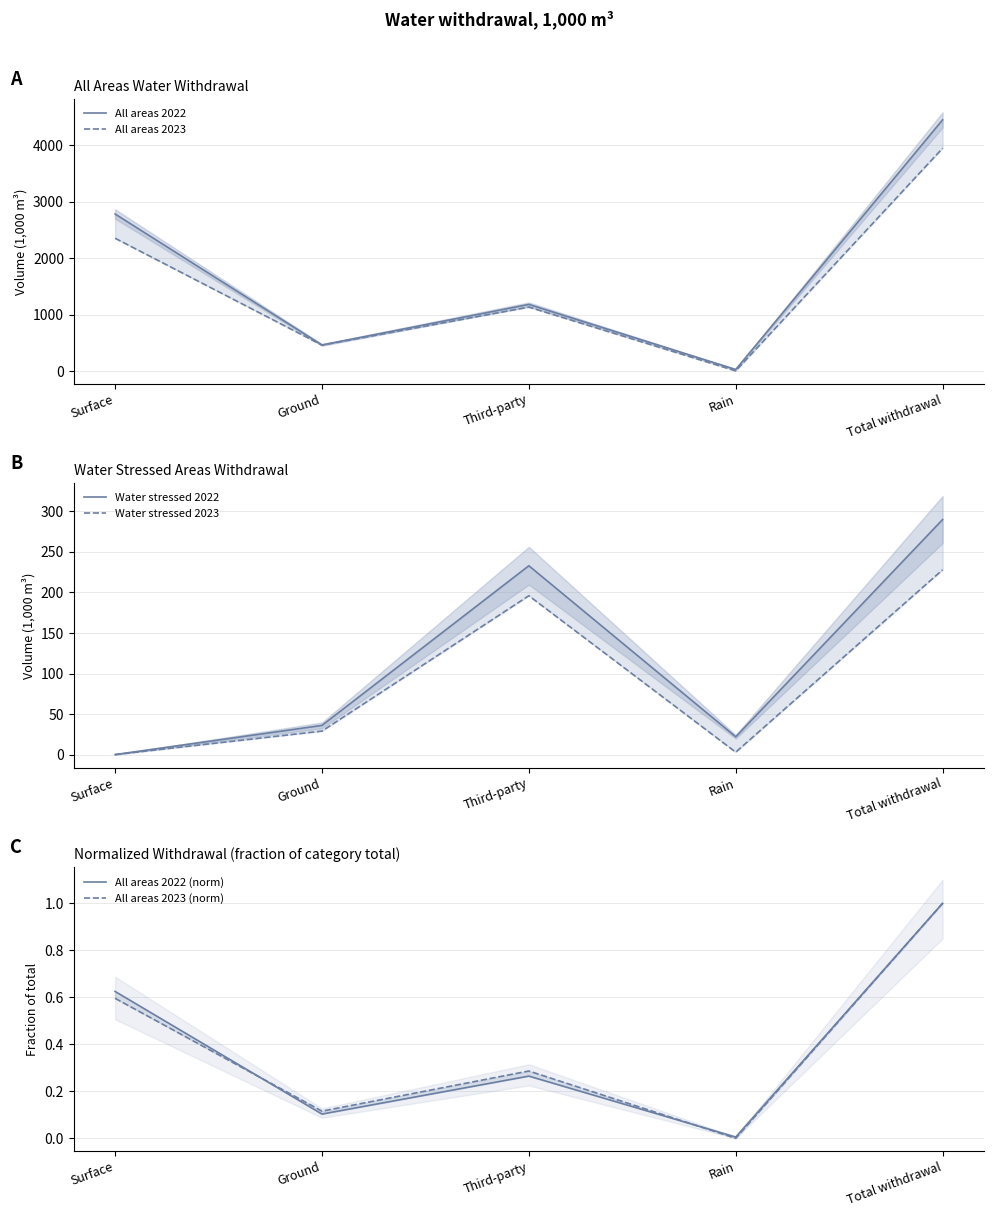

True or false: All areas 2023 and All areas 2022 intersect in this chart.

False